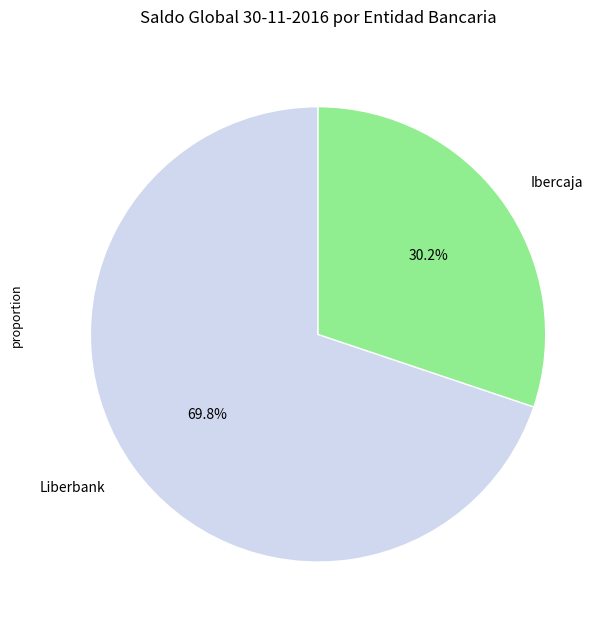

To the nearest percent, what is the combined percentage of Ibercaja and Liberbank?

100%